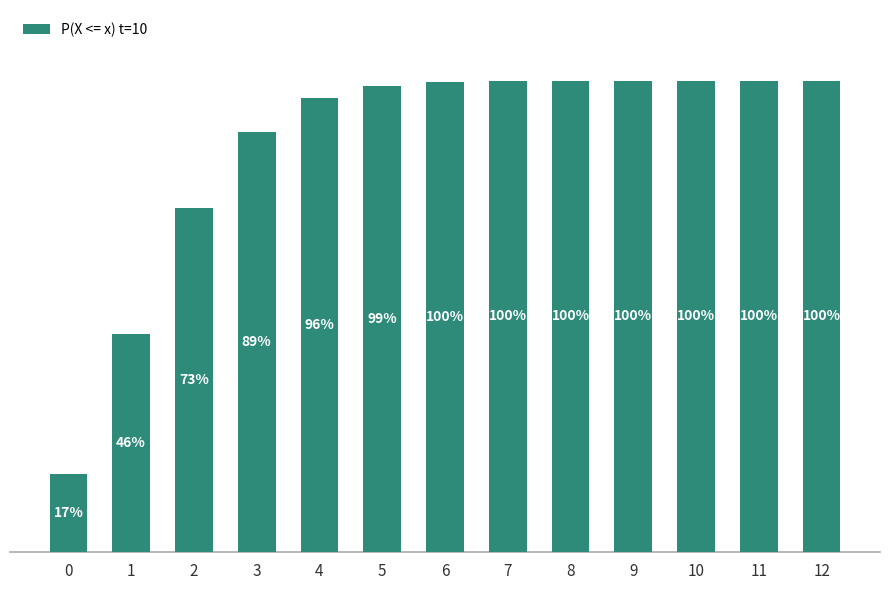

Does the chart contain any negative values?

No